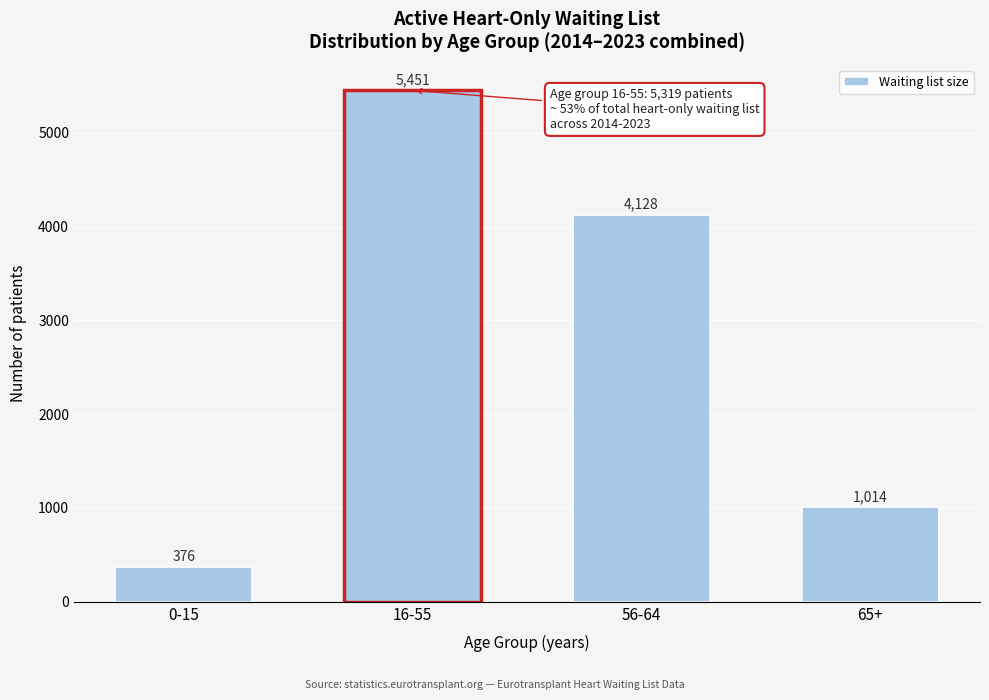

Reading left to right, extract all data points from this chart.

376	5451	4128	1014